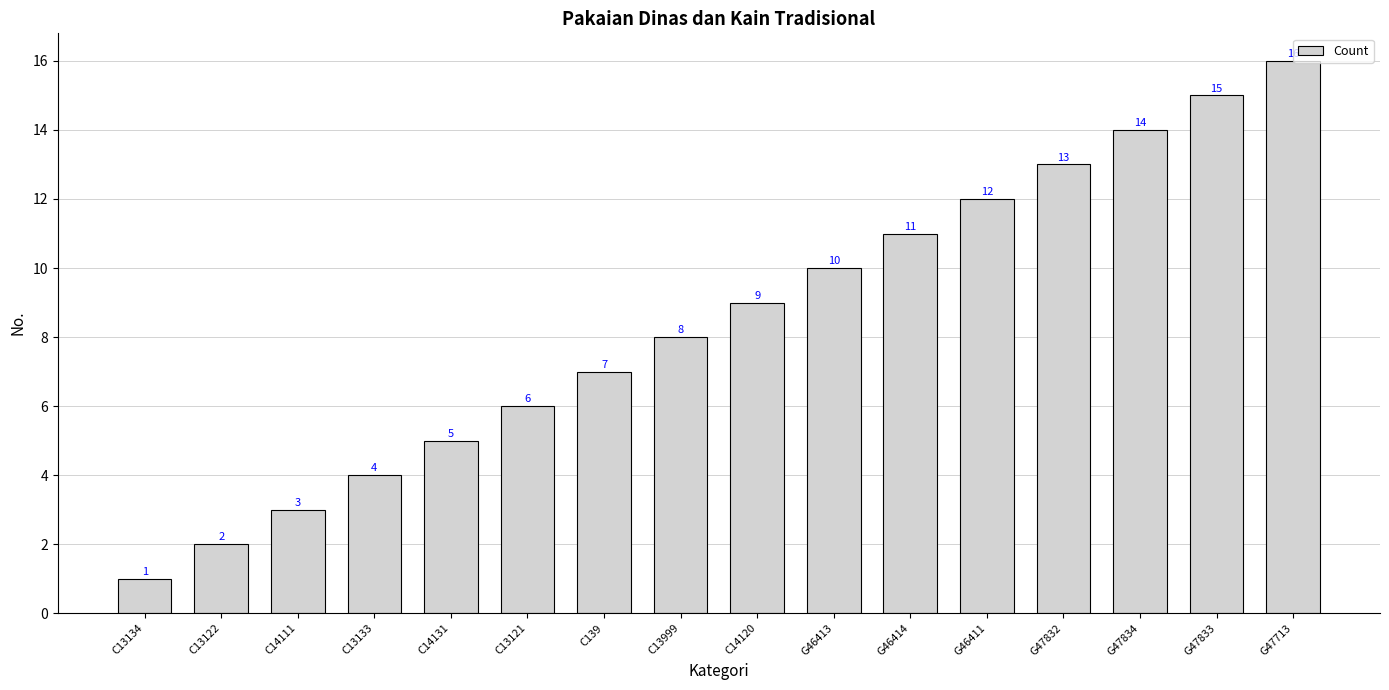

What is the sum of all values?

136